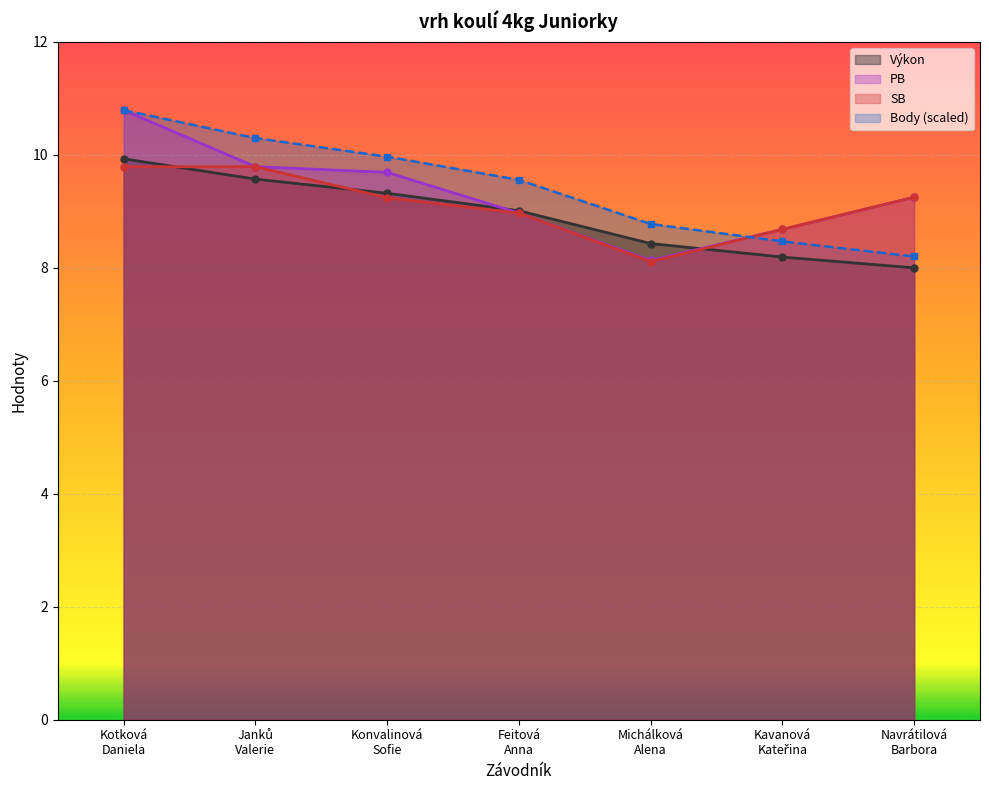

What is the sum of all SB values?

63.8